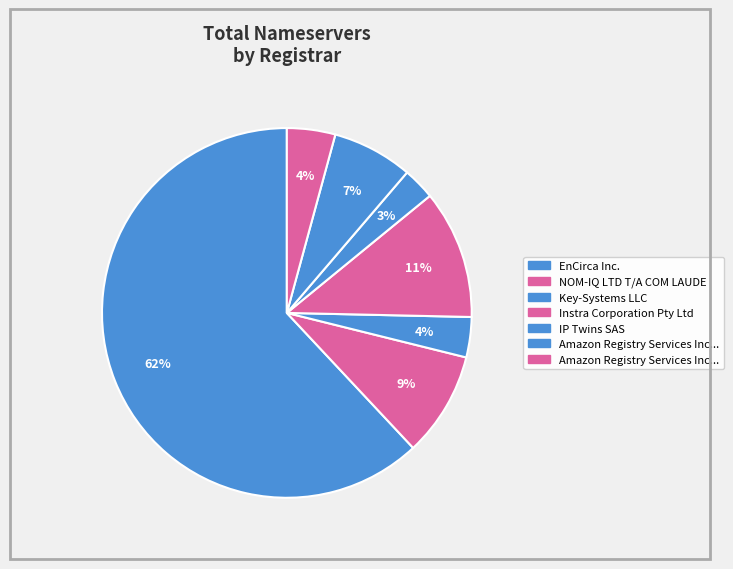

How many slices are in this pie chart?

7